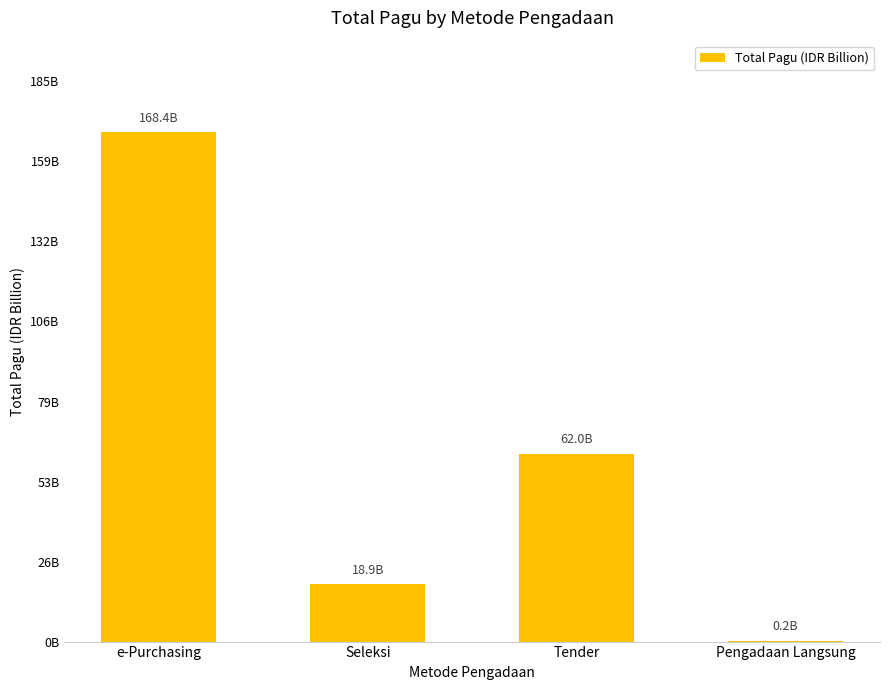

What is the label of the 4th bar from the right?

e-Purchasing